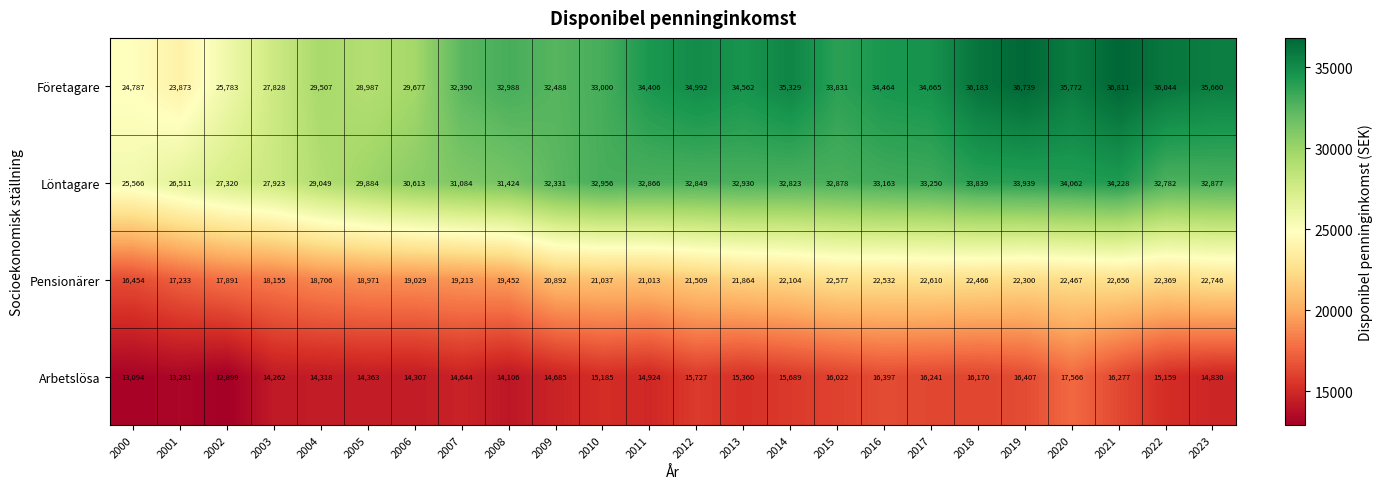

Which category has the highest value in the Löntagare series?

2021